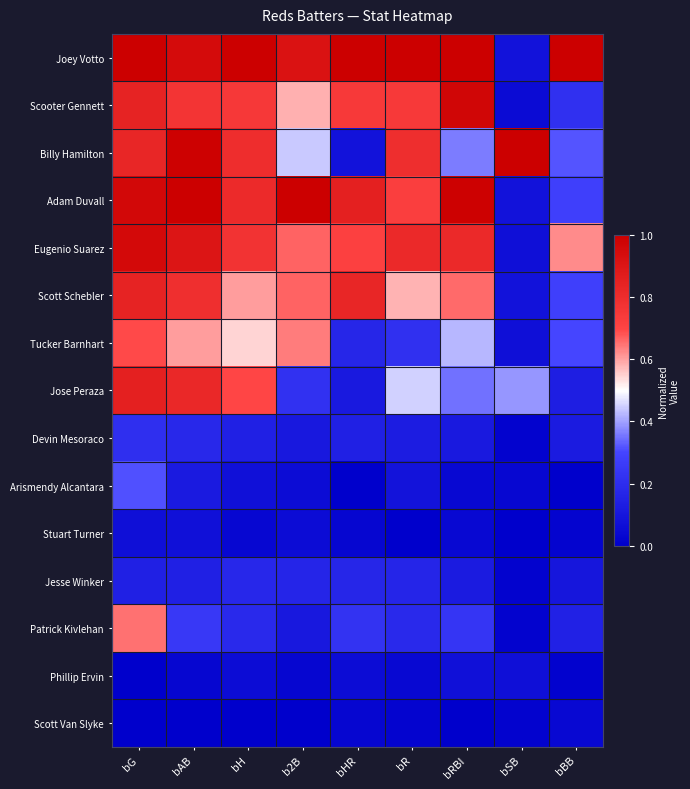

What is the maximum value shown in the chart?

1.0